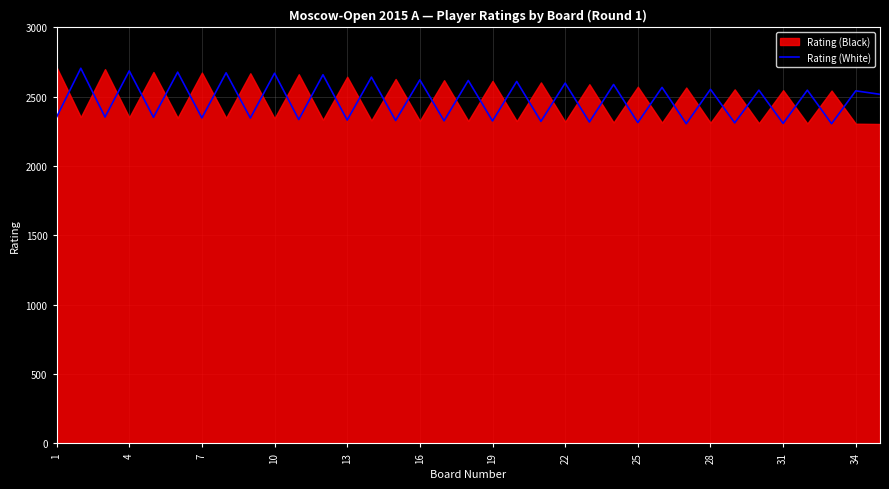

What is the sum of all values?

86625